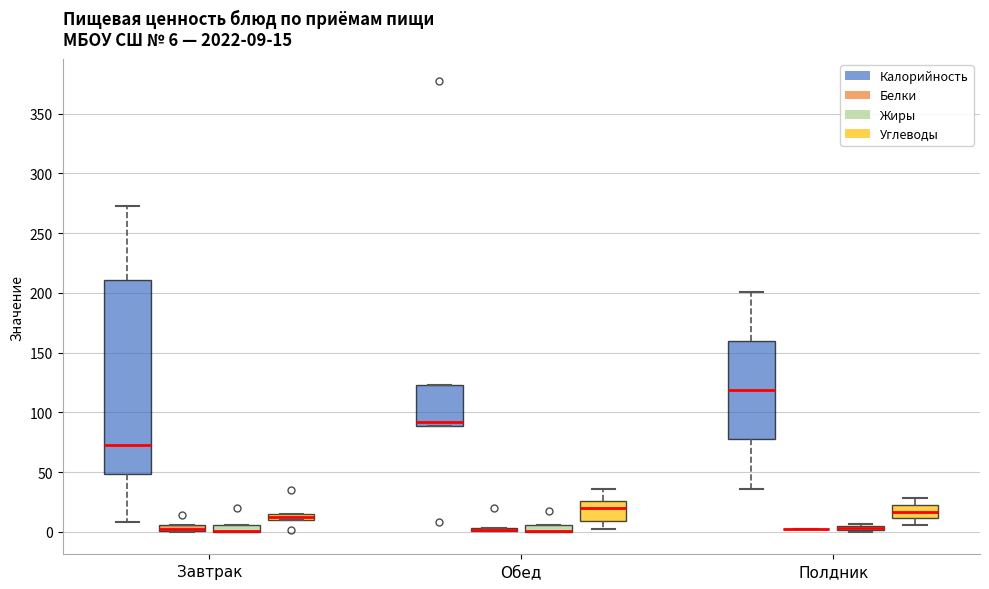

Comparing the boxes themselves (not the whiskers), which one is the tallest?

Завтрак (Калорийность)